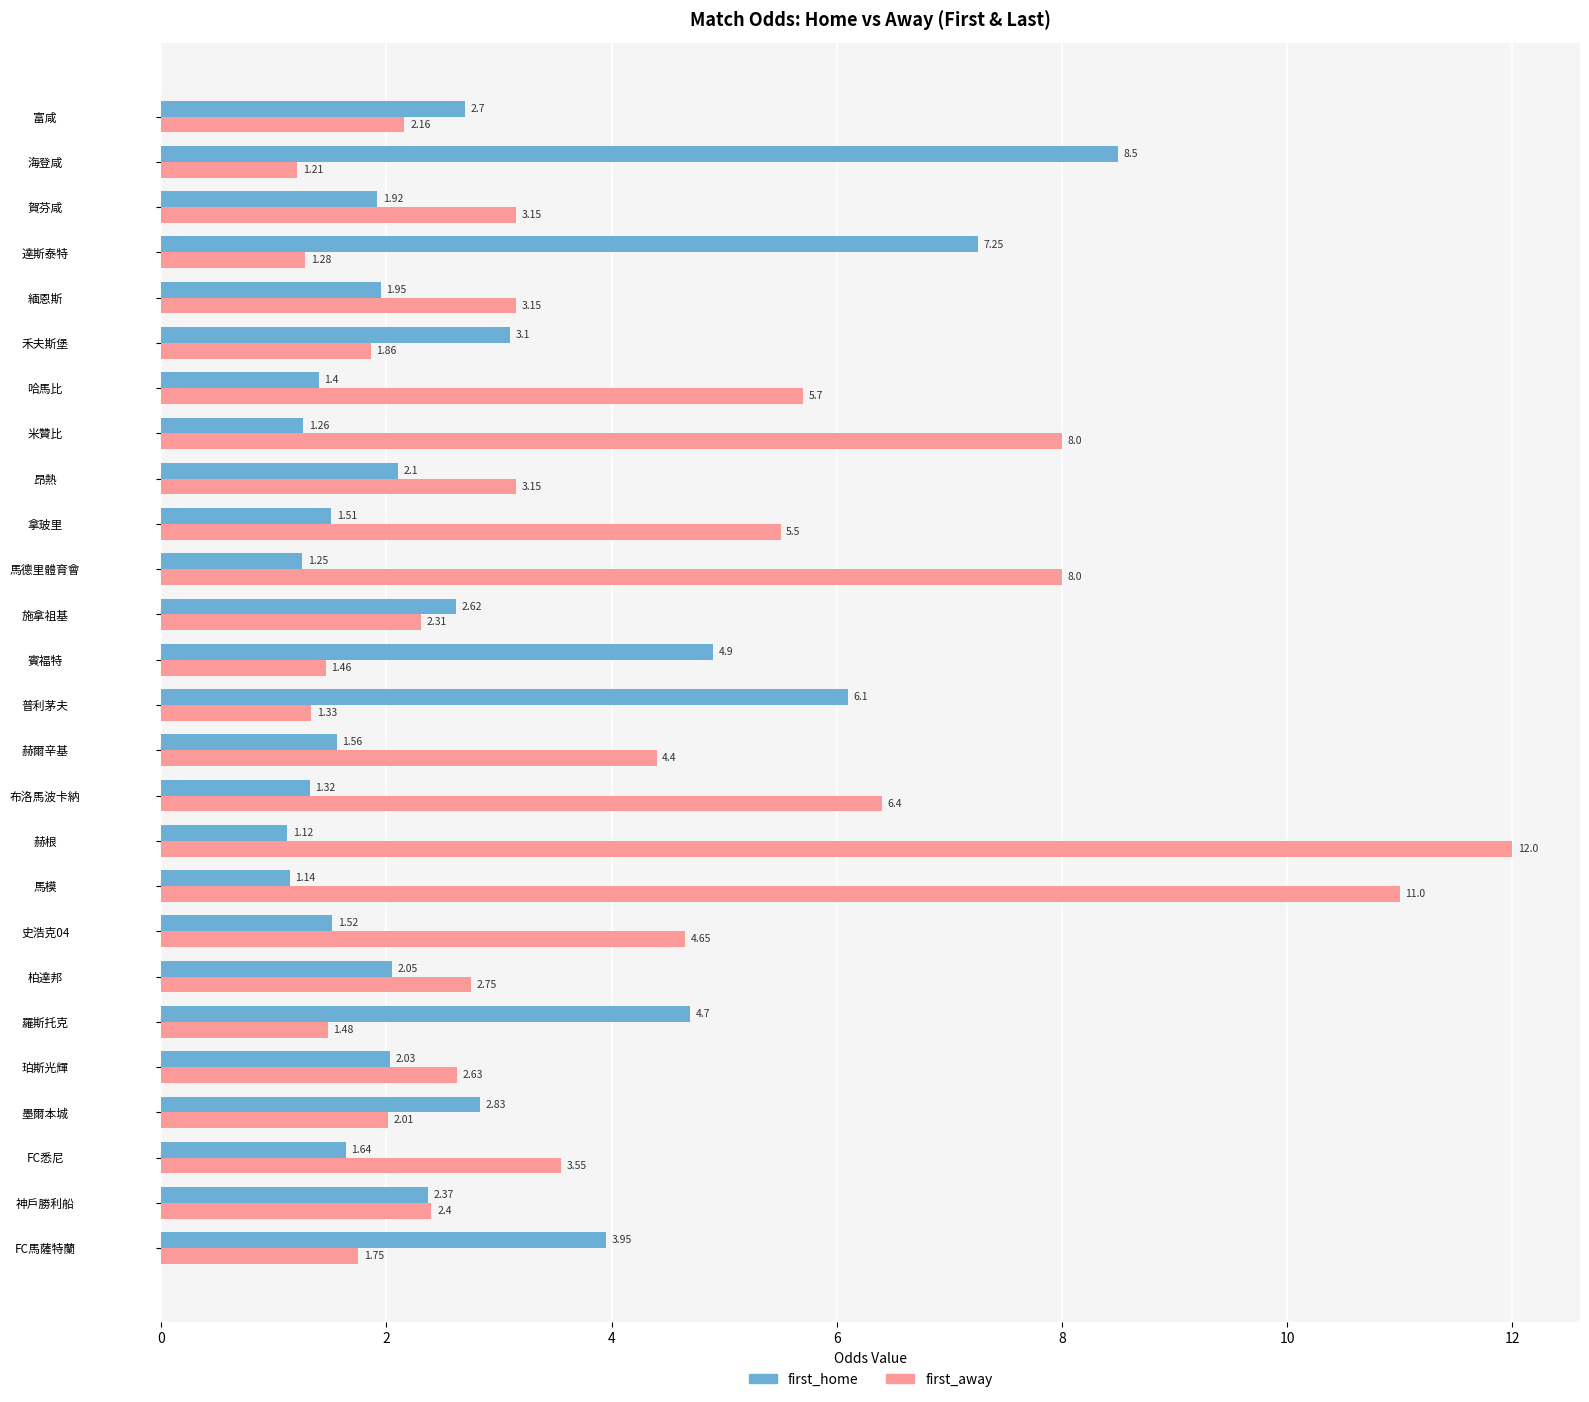

What is the highest value of the first_home series?

8.5